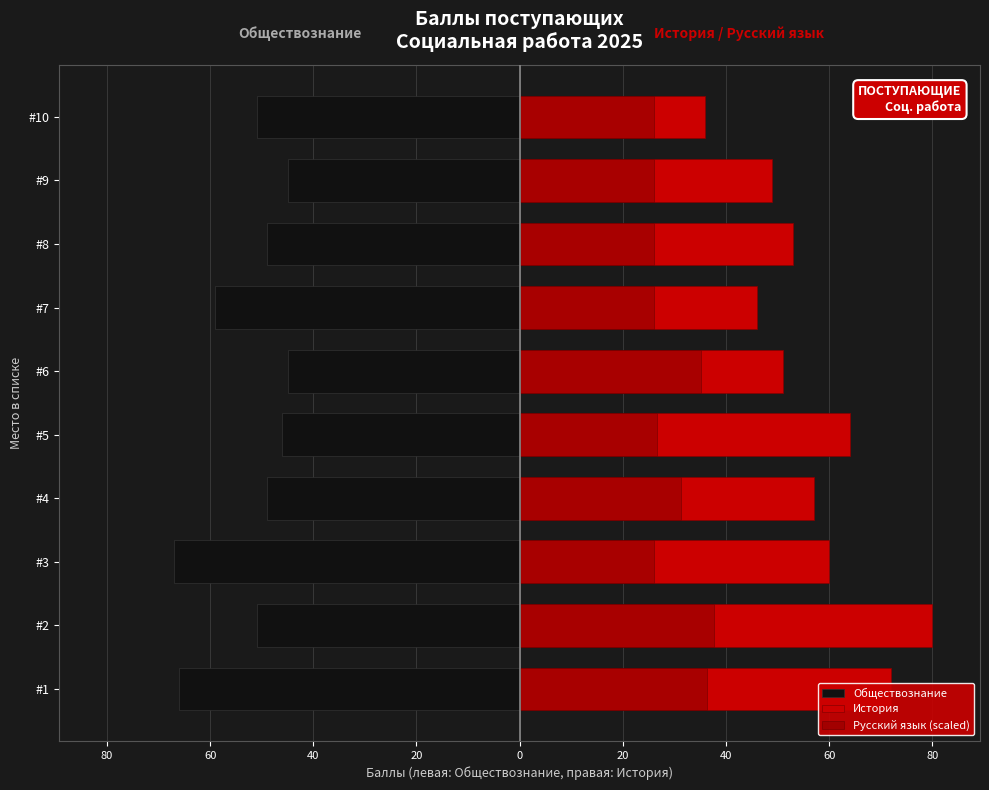

Reading left to right, what are all the values shown in this chart?

Обществознание: -66.0	-51.0	-67.0	-49.0	-46.0	-45.0	-59.0	-49.0	-45.0	-51.0
История: 72.0	80.0	60.0	57.0	64.0	51.0	46.0	53.0	49.0	36.0
Русский язык (scaled): 36.4	37.7	26.0	31.2	26.7	35.1	26.0	26.0	26.0	26.0